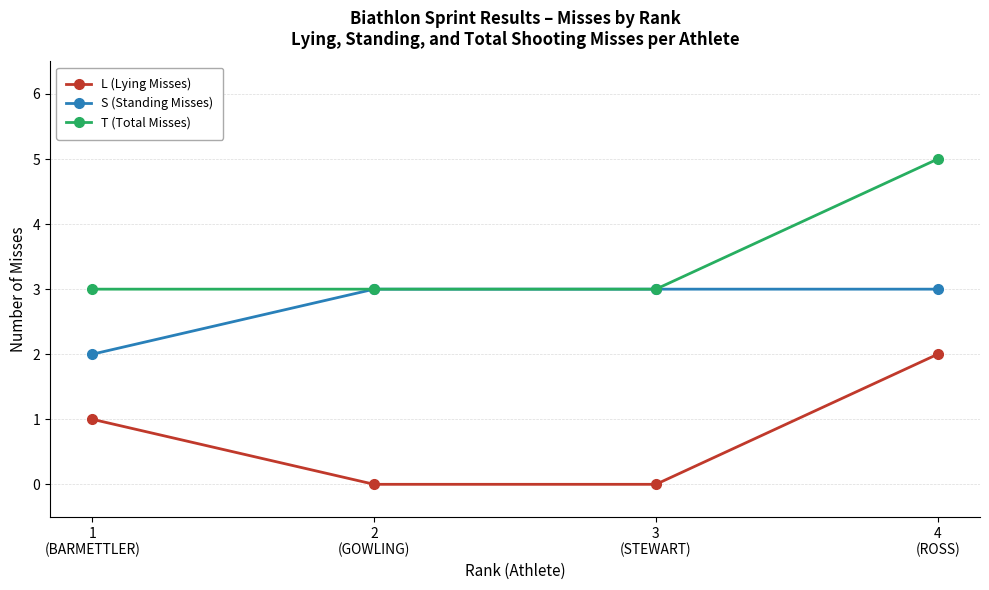

Rank the series by their average value, from highest to lowest.

T (Total Misses), S (Standing Misses), L (Lying Misses)